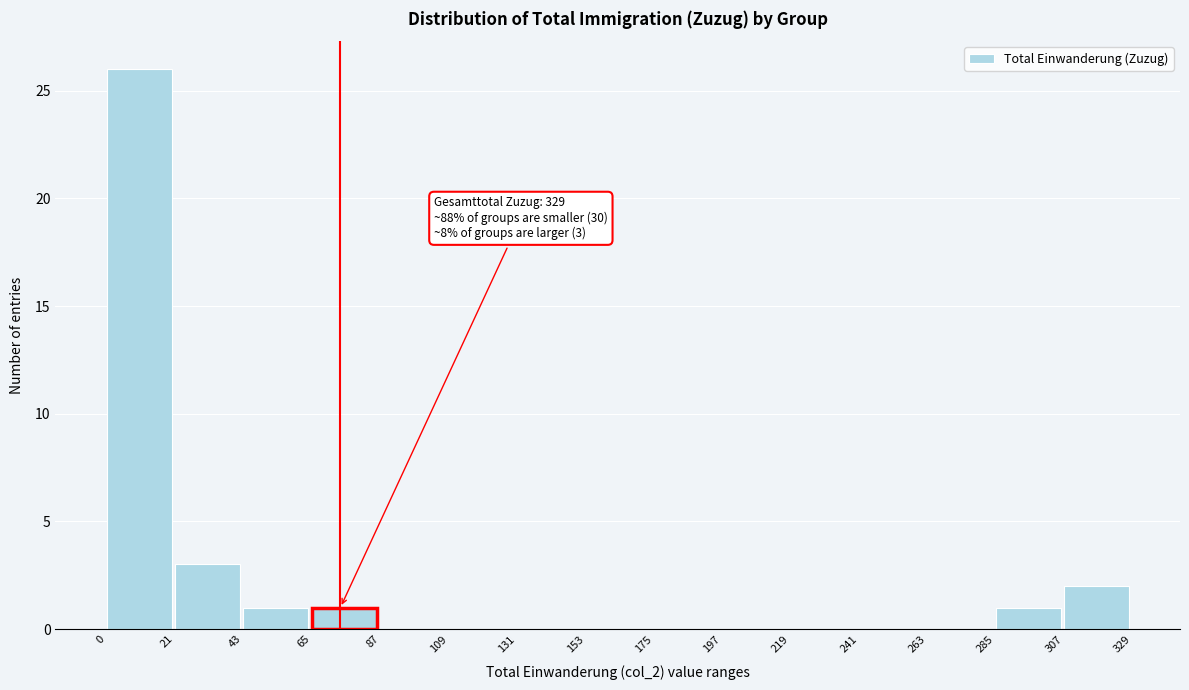

Which range on the x-axis has the tallest bar?

0 to 21